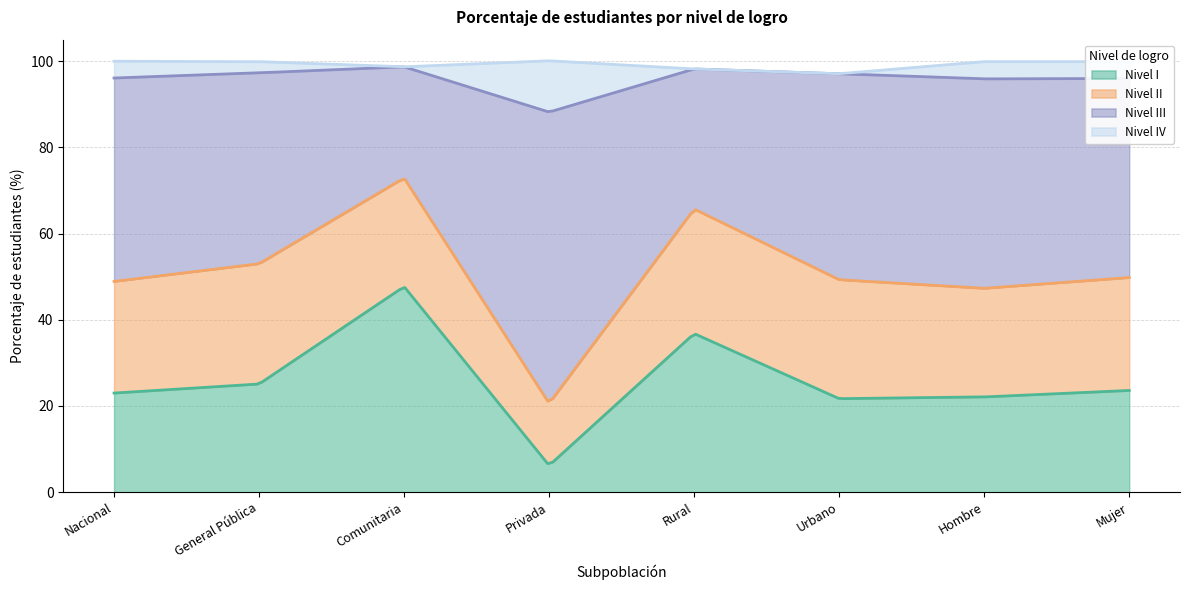

At Rural, list the series in order from smallest to largest.

Nivel IV, Nivel II, Nivel III, Nivel I